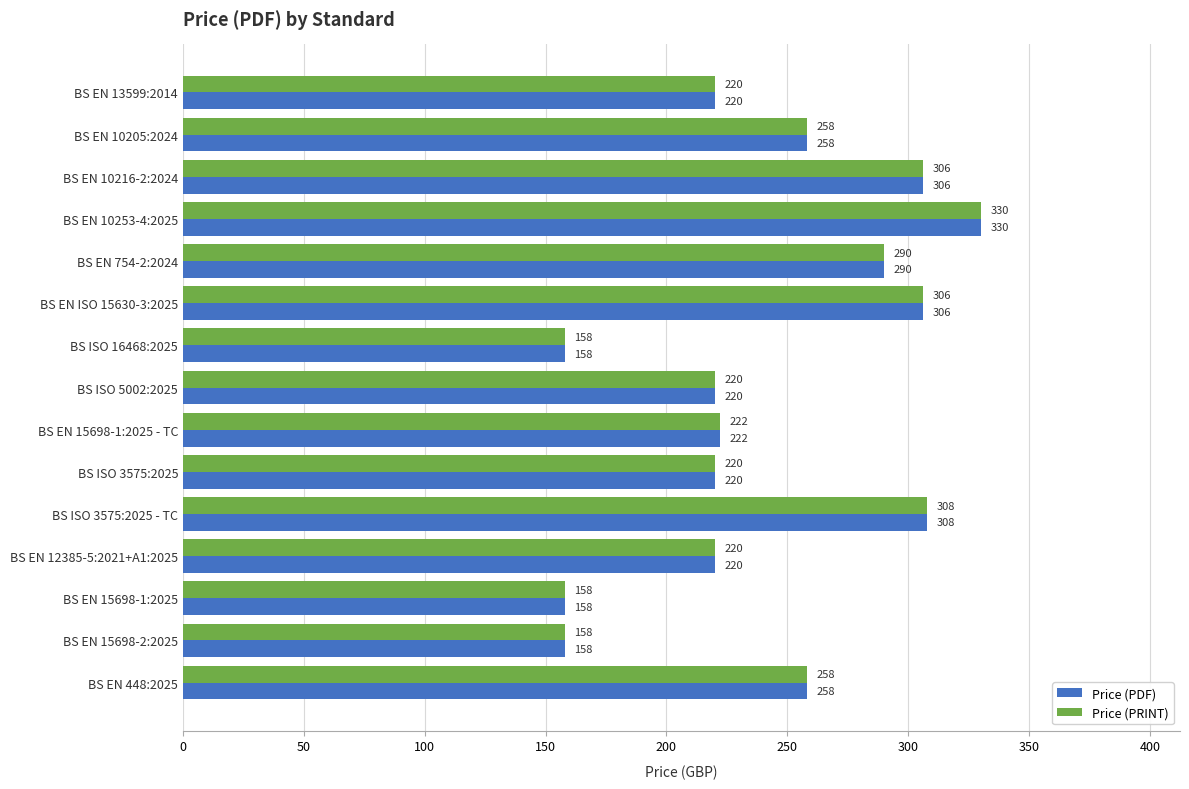

Which category has the highest value across all series?

BS EN 10253-4:2025